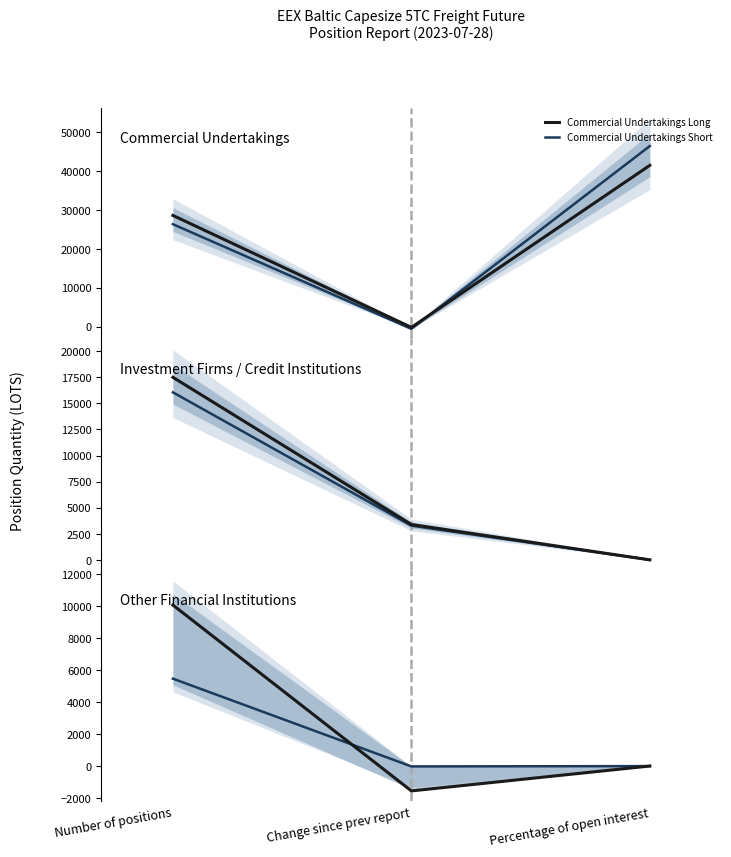

List the labels in order of Commercial Undertakings Short value, smallest first.

Change since prev report, Number of positions, Percentage of open interest